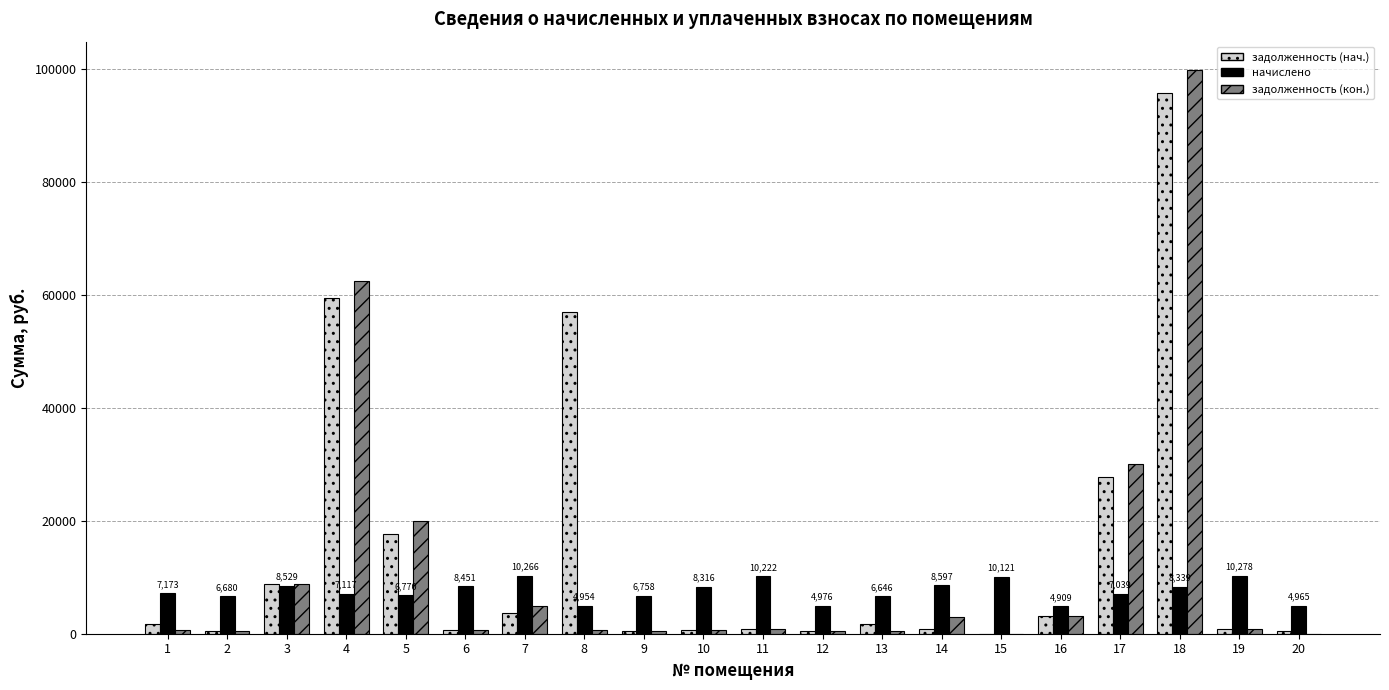

Are the bars grouped side by side (vs. stacked)?

Yes